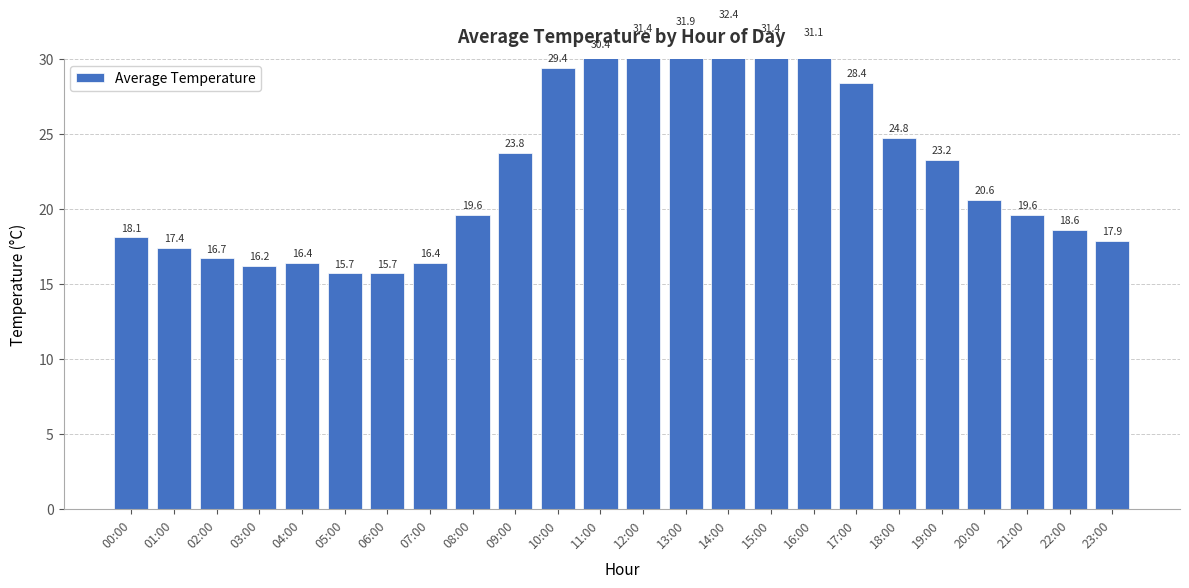

Does the chart contain stacked bars?

No